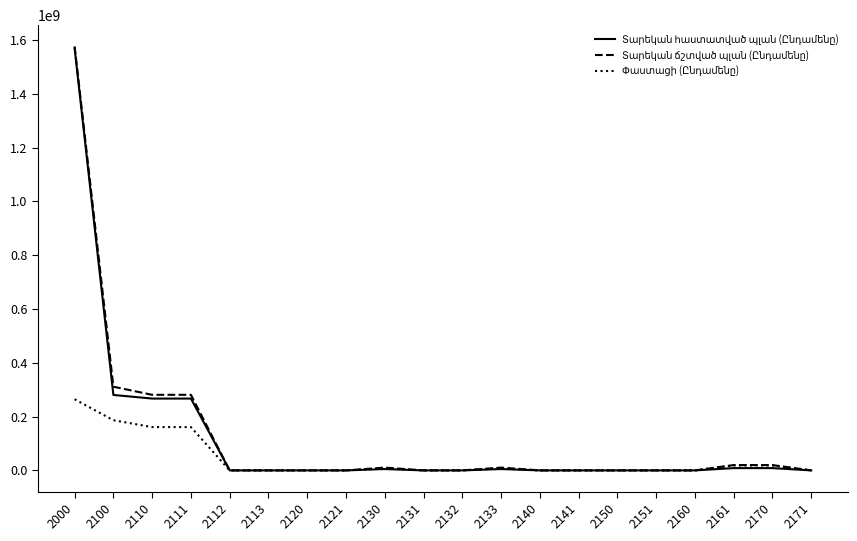

What is the greatest value displayed?

1576116606.8